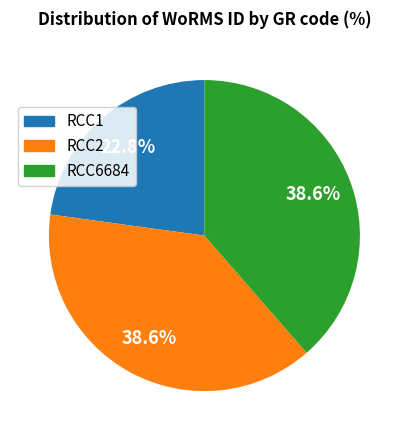

Between RCC6684 and RCC1, which is larger?

RCC6684